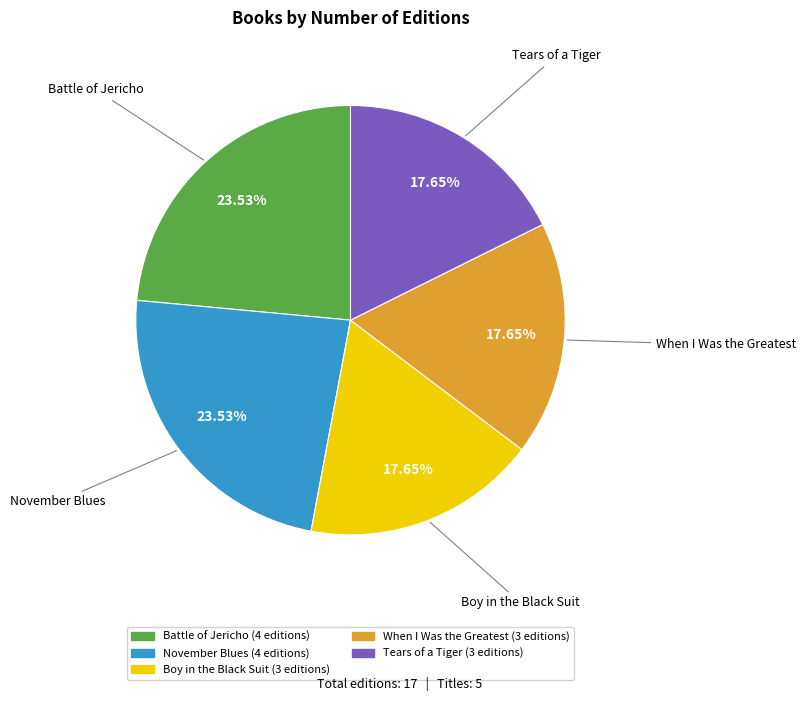

What percentage is the Battle of Jericho slice, to the nearest percent?

24%